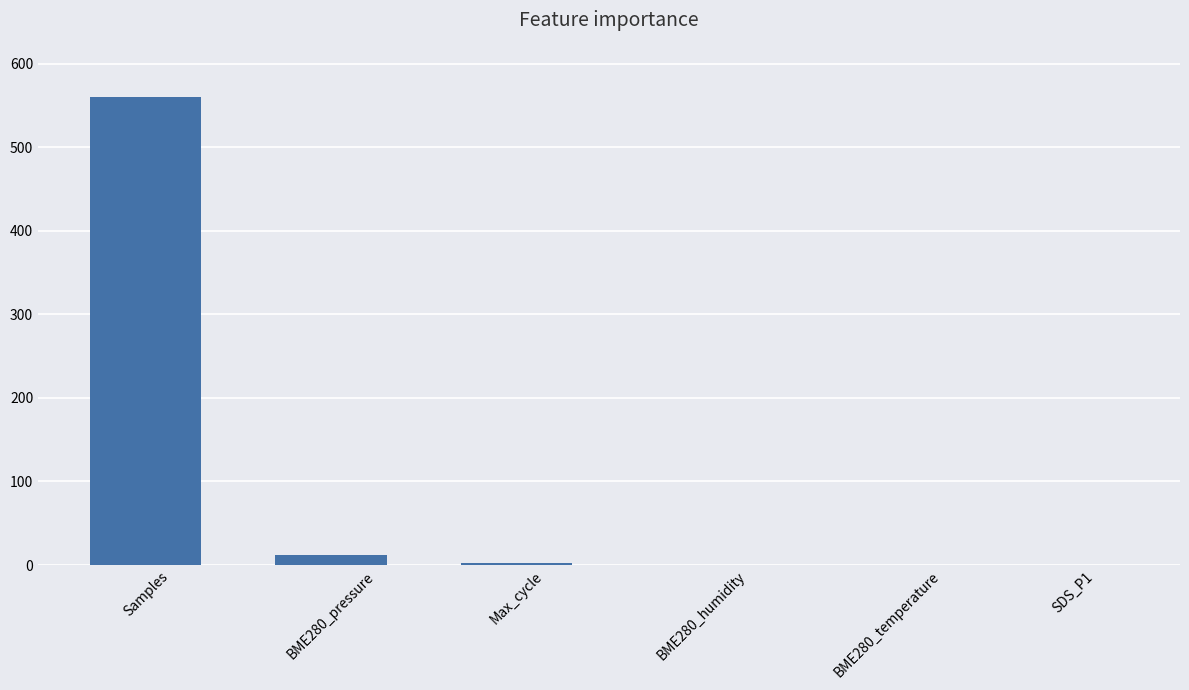

Where does the data first go above 2?

Samples